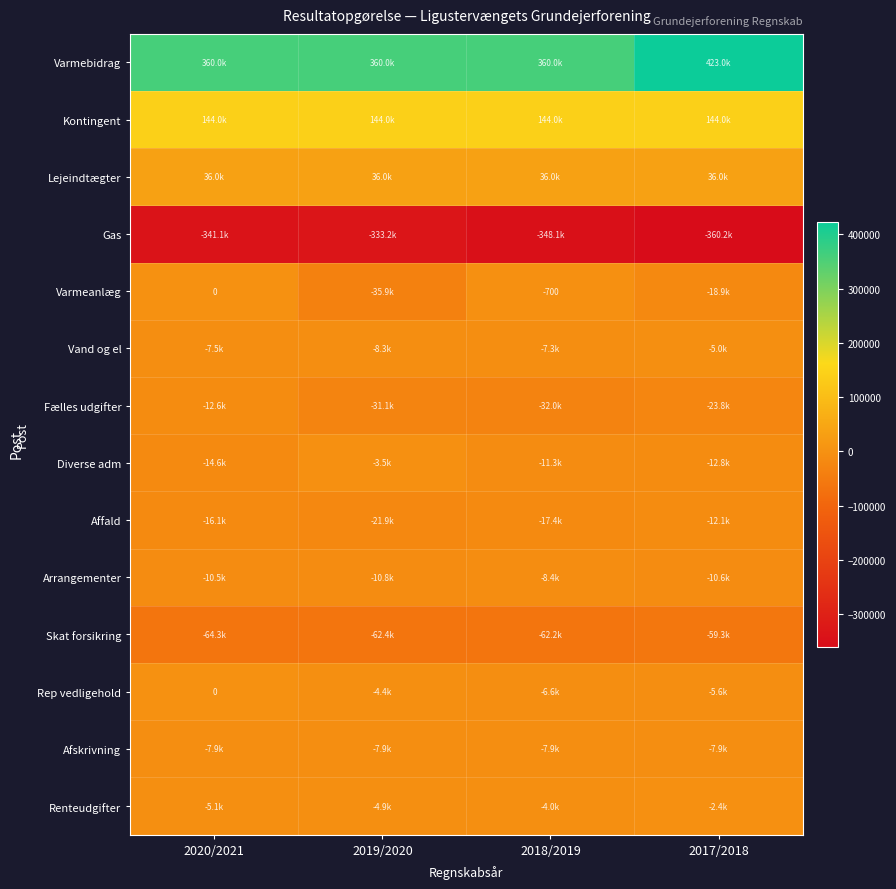

Which series has the largest total across all categories?

Varmebidrag